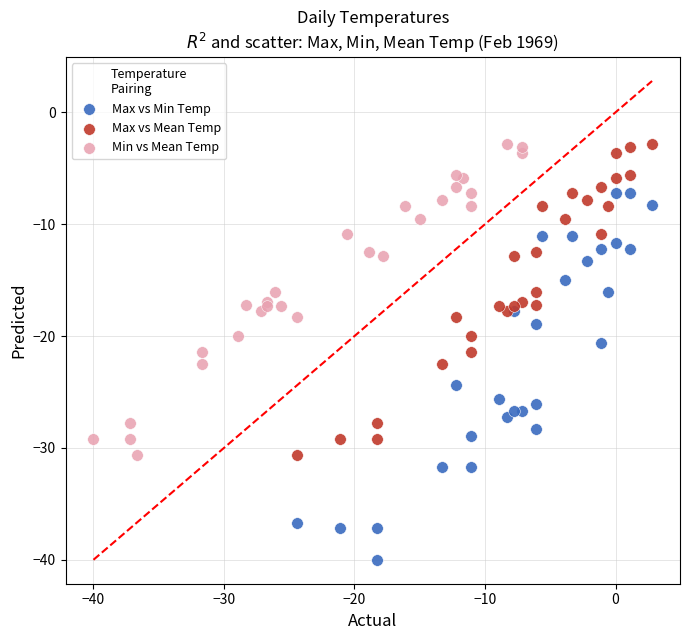

Which series has the largest Y range (max minus min)?

Max vs Min Temp